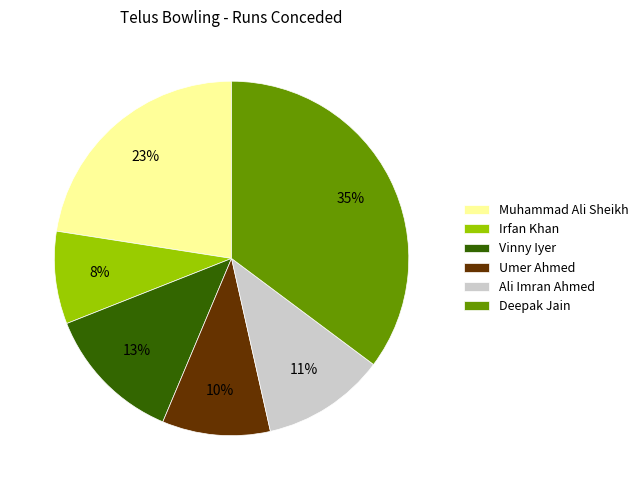

Approximately how many times larger is the value at Ali Imran Ahmed compared to Deepak Jain?

0.3